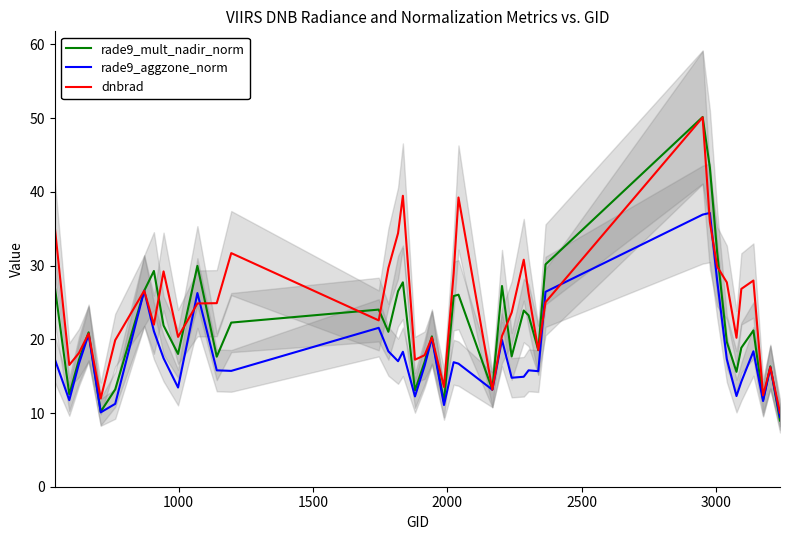

Which series has the largest total across all categories?

dnbrad